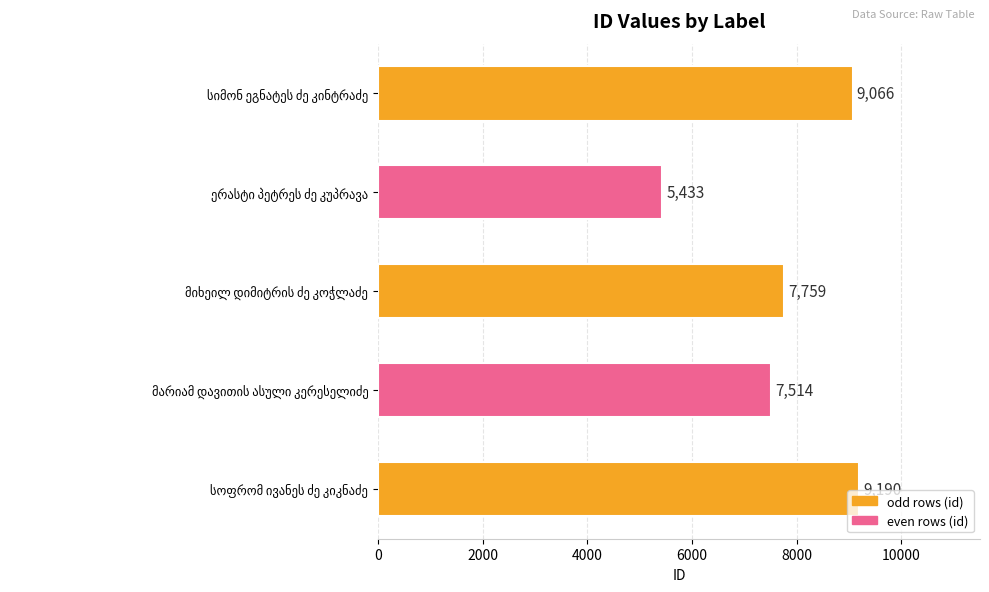

What is the minimum value shown in the chart?

5433